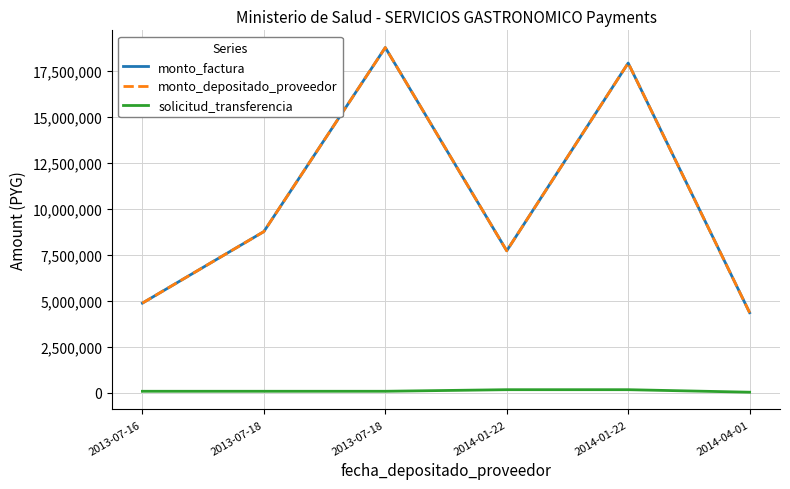

What is the total value across all series at 2013-07-16?

9819398